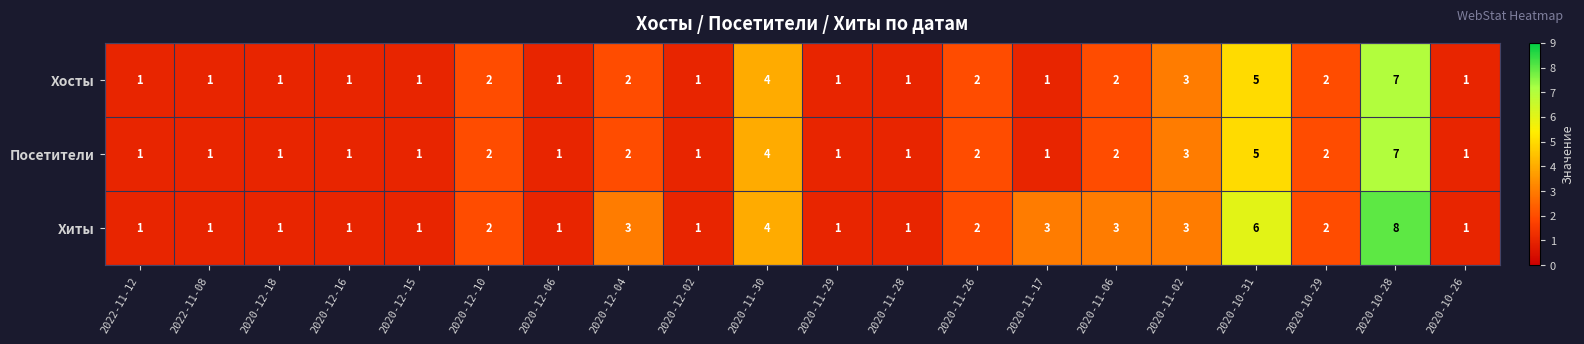

How many values in the Посетители series exceed 1?

9